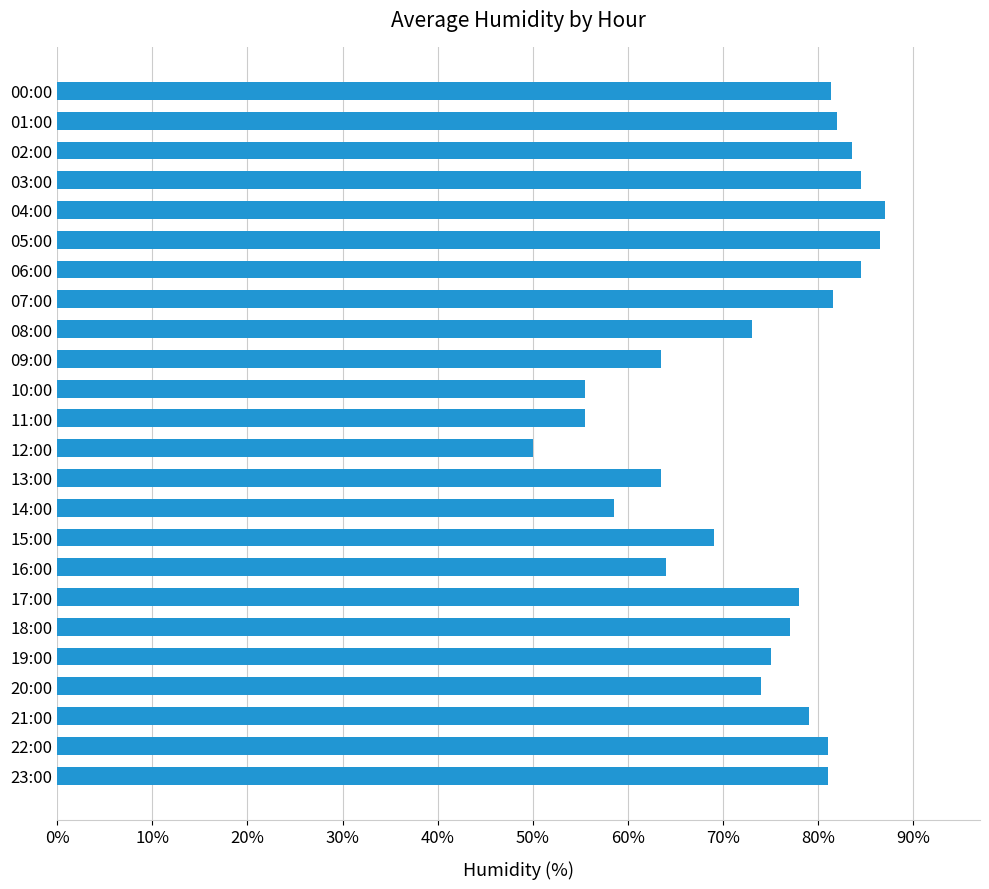

Which has a higher value, 14:00 or 21:00?

21:00